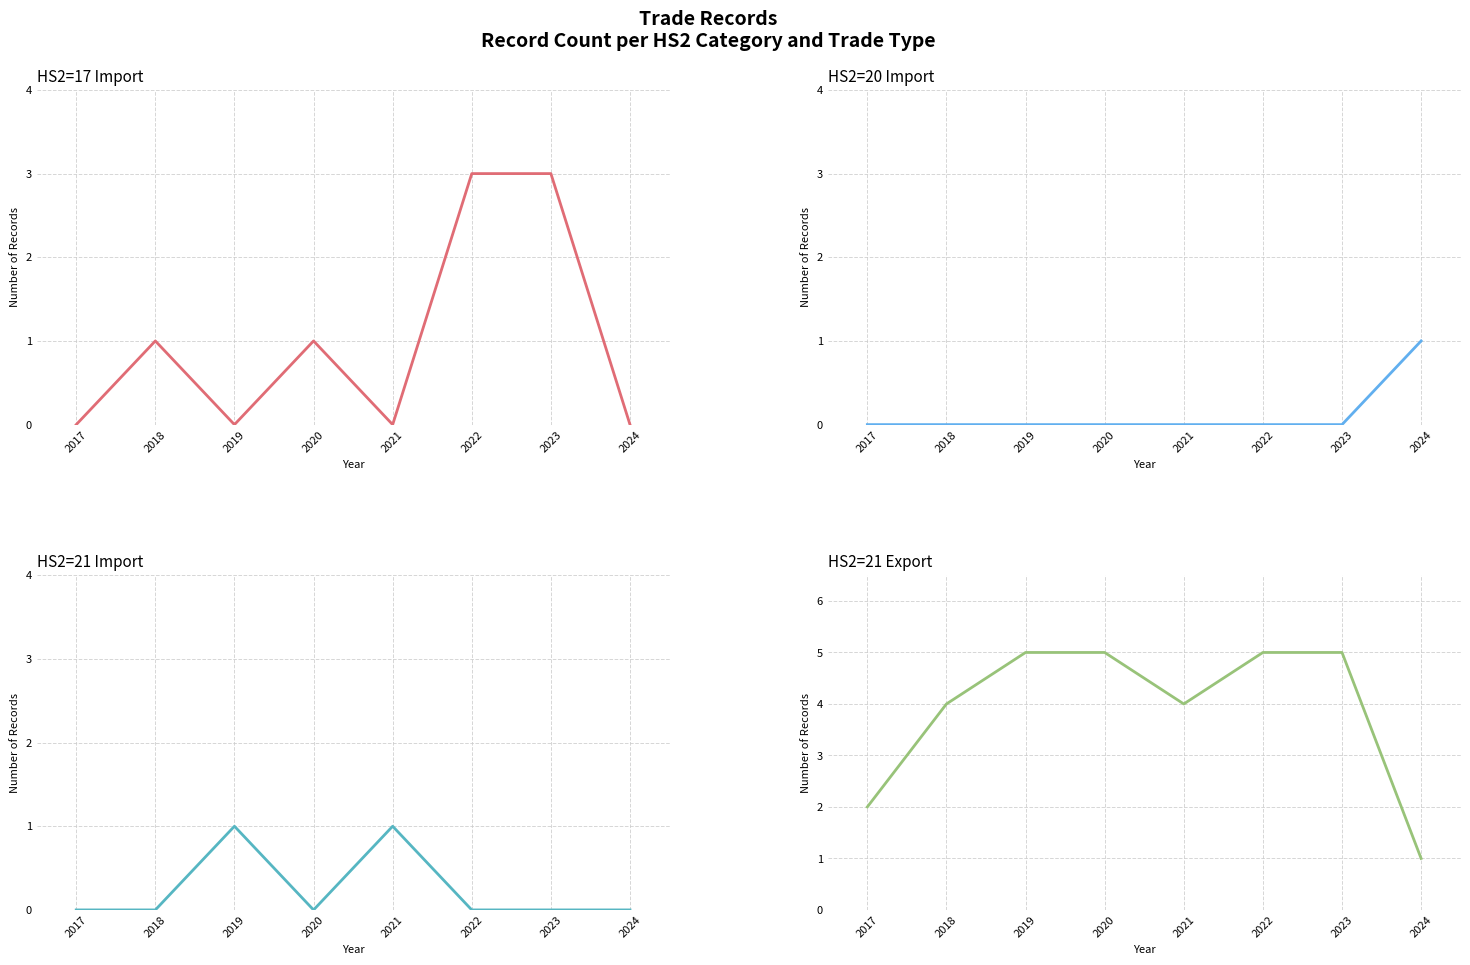

Which series has the widest spread of values?

HS2=21 Export